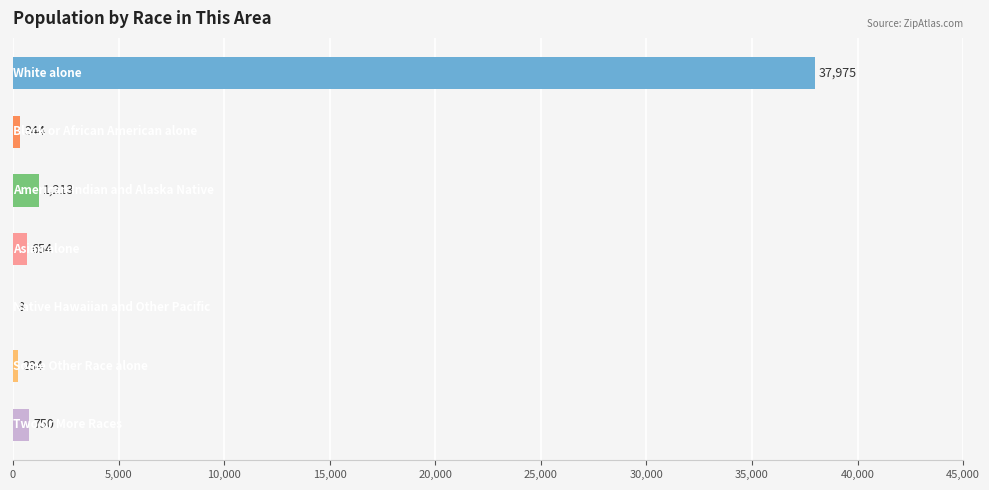

What is the sum of all values?

41178